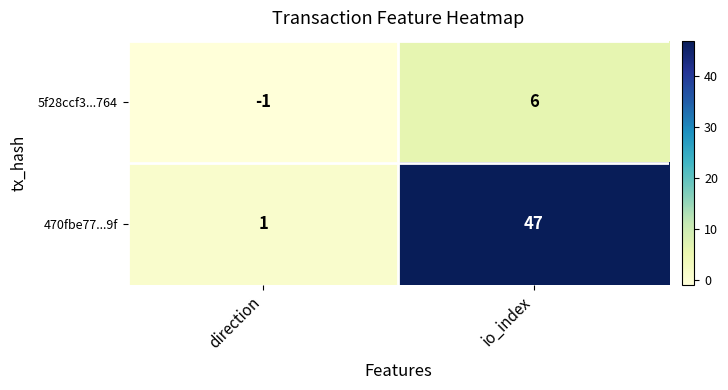

At which category is the sum across all series the highest?

io_index